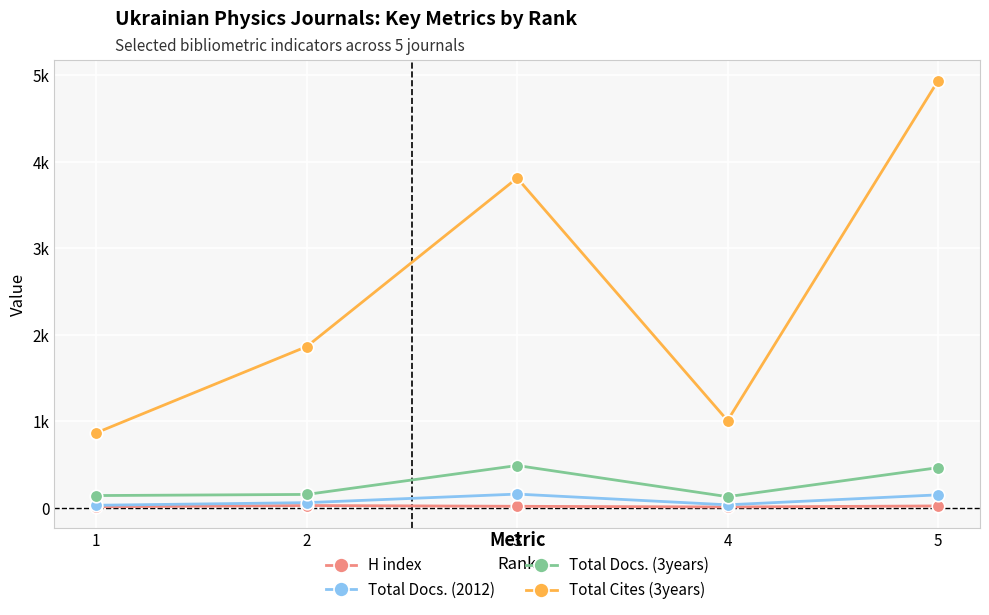

True or false: Total Cites (3years) and Total Docs. (3years) intersect in this chart.

False